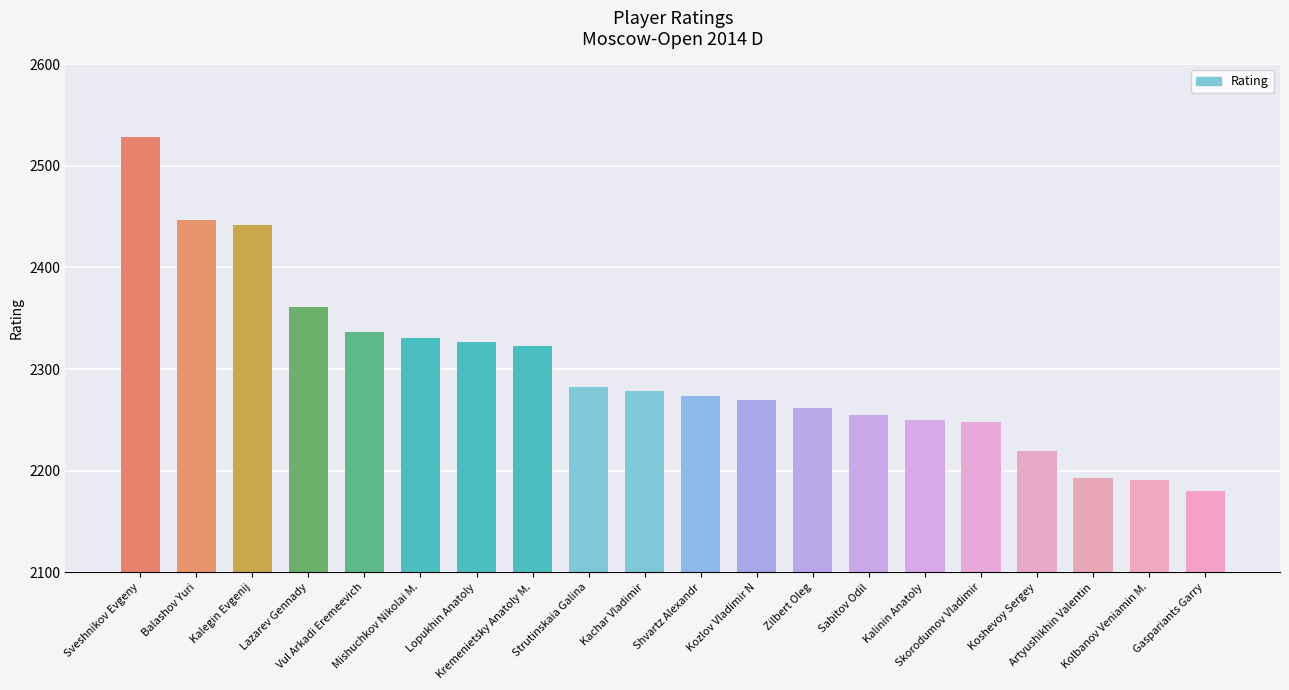

The value at Sveshnikov Evgeny is 1603. True or false?

False